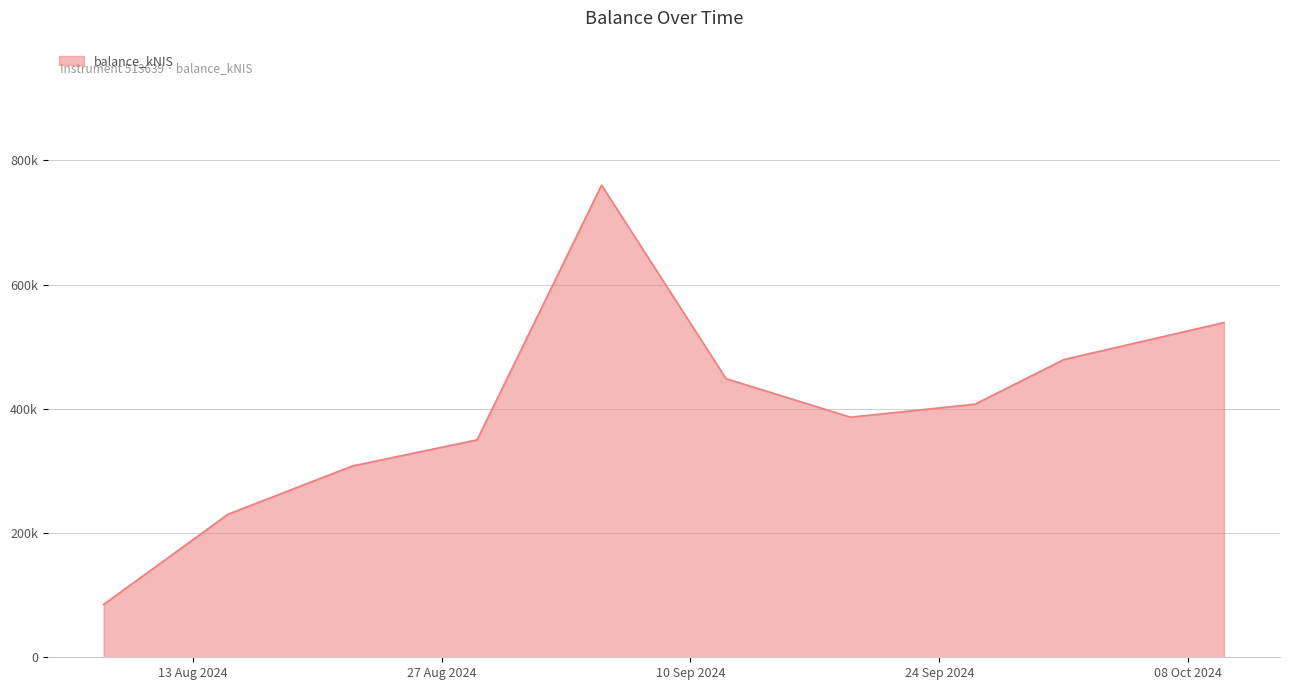

Does the chart have visible grid lines?

Yes